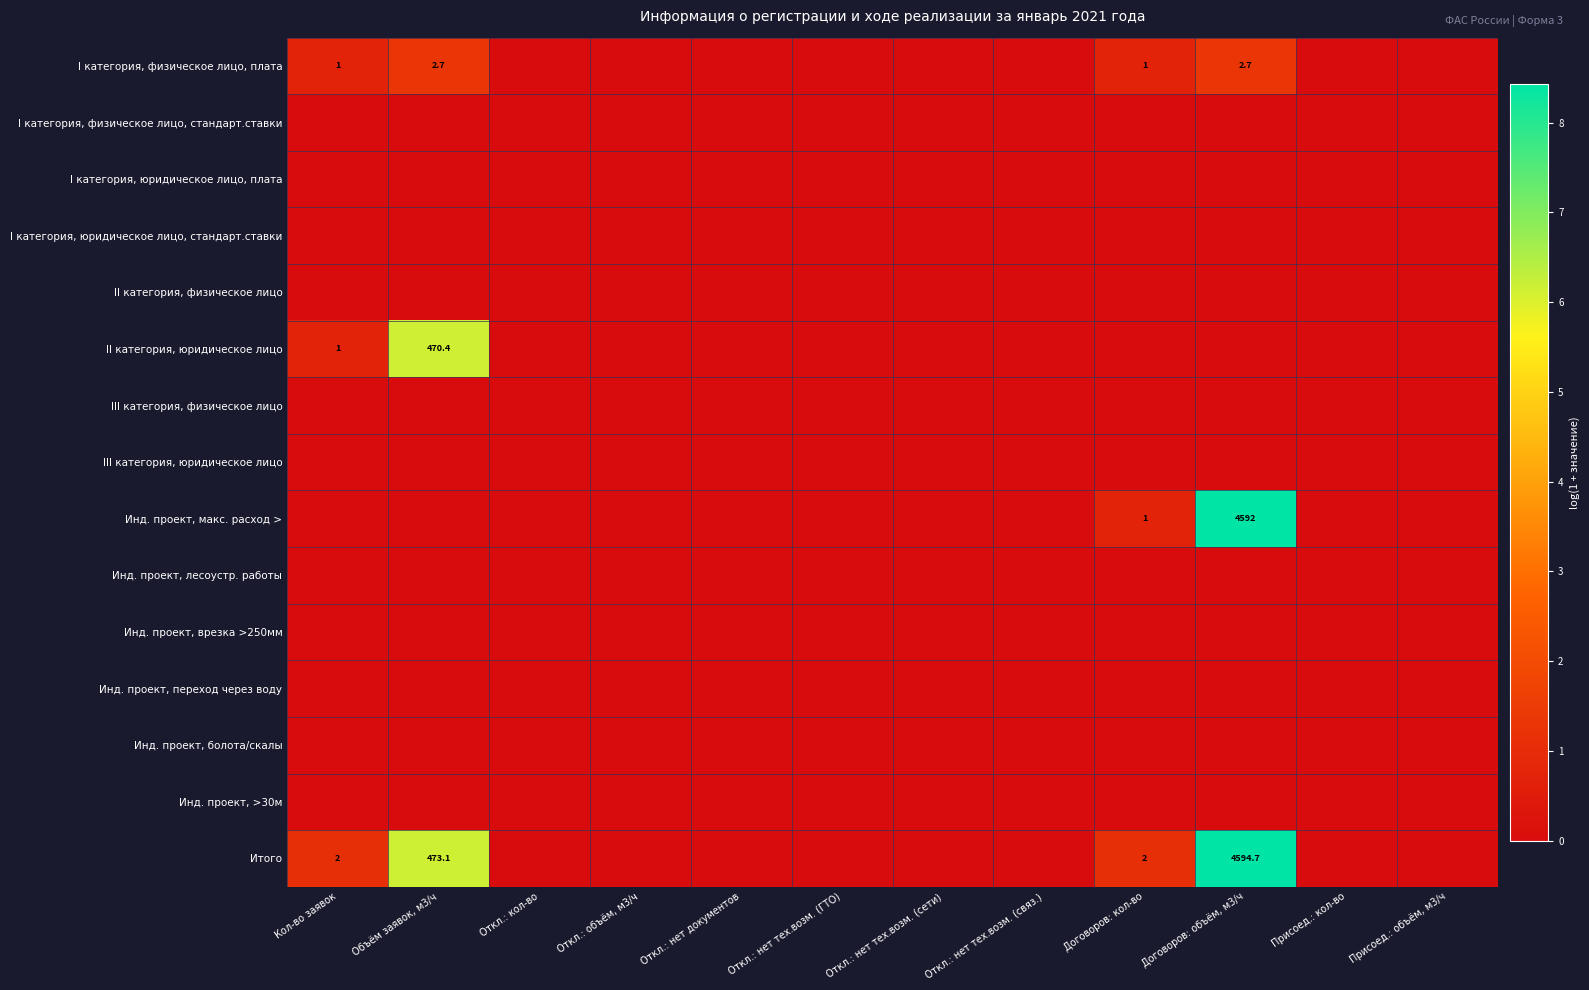

List the labels in order of Инд. проект, >30м value, smallest first.

Кол-во заявок, Объём заявок, м3/ч, Откл.: кол-во, Откл.: объём, м3/ч, Откл.: нет документов, Откл.: нет тех.возм. (ГТО), Откл.: нет тех.возм. (сети), Откл.: нет тех.возм. (связ.), Договоров: кол-во, Договоров: объём, м3/ч, Присоед.: кол-во, Присоед.: объём, м3/ч